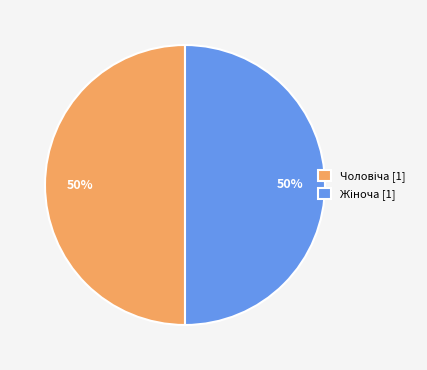

Count the number of slices in the pie.

2